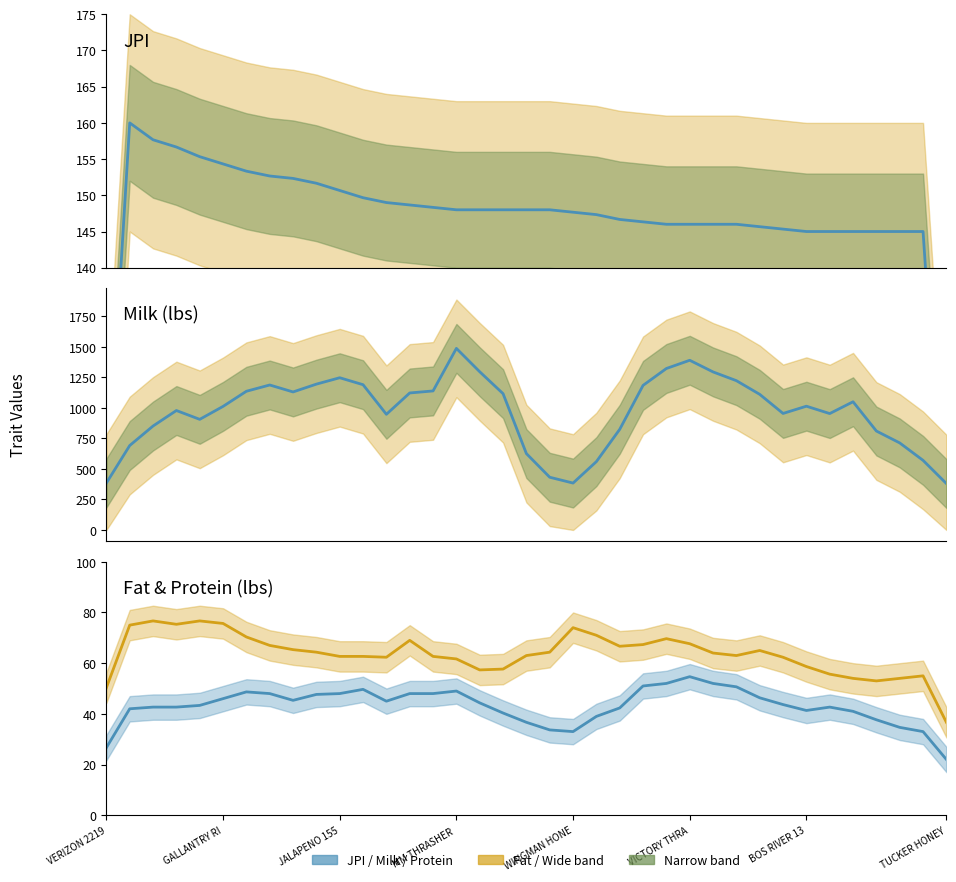

How many data points in Fat are above 63?

19